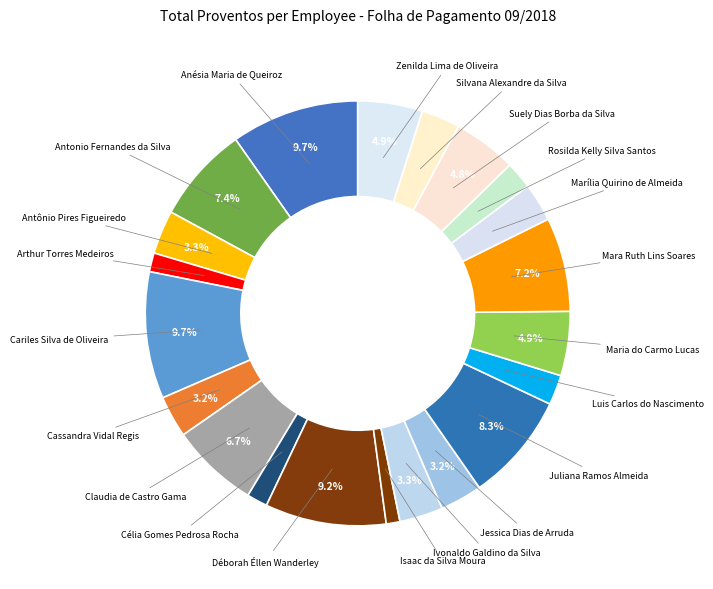

Which category has the biggest portion of the pie?

Anésia Maria de Queiroz